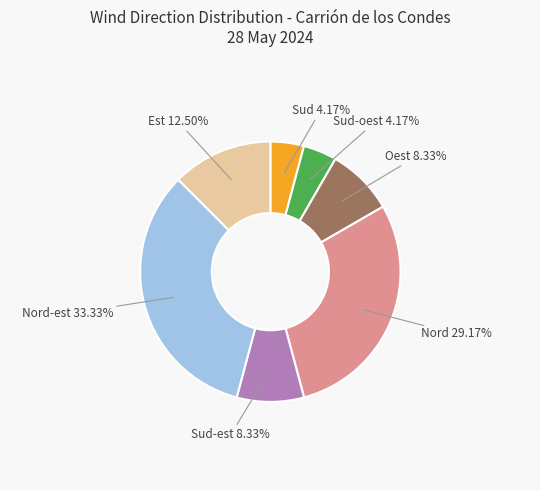

Is there any slice that represents more than half of the pie?

No